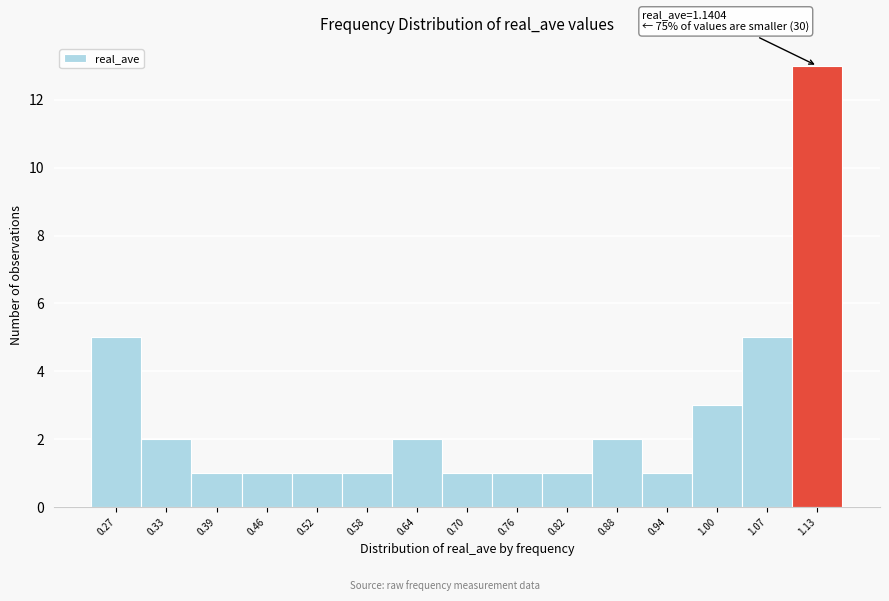

Reading left to right, extract all data points from this chart.

5	2	1	1	1	1	2	1	1	1	2	1	3	5	13